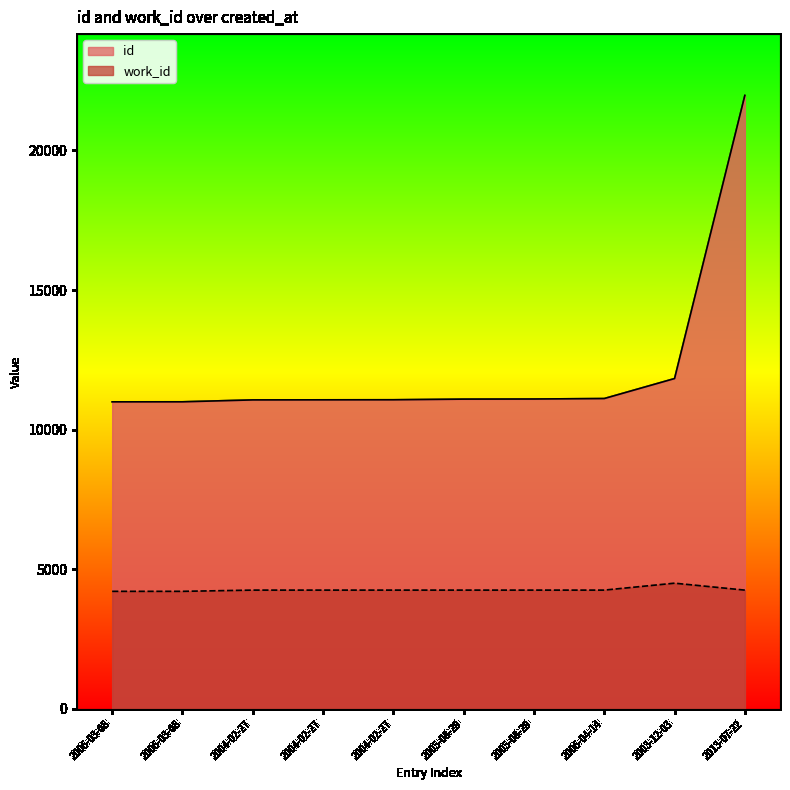

How many values in the work_id series are below 4253?

2